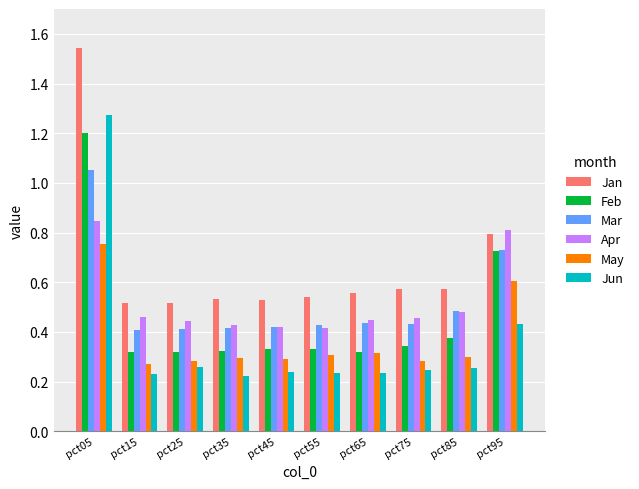

Is it true that Mar equals 0.4 at pct55?

True